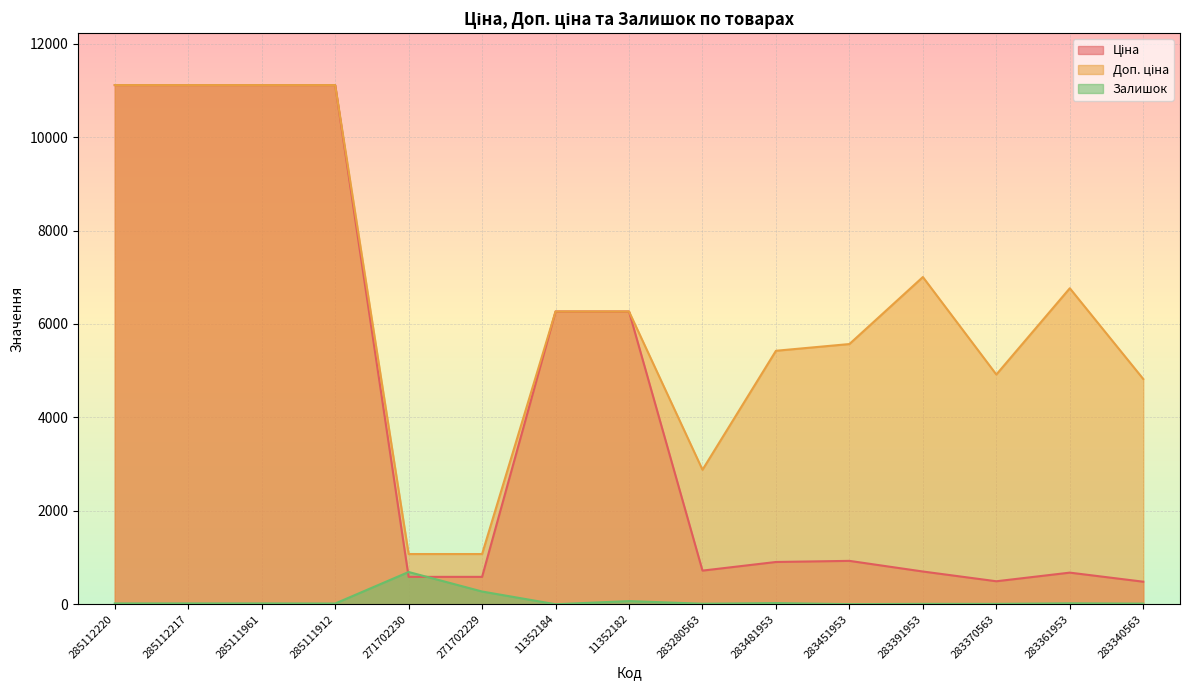

What is the approximate value of Залишок at 271702230?

690.0